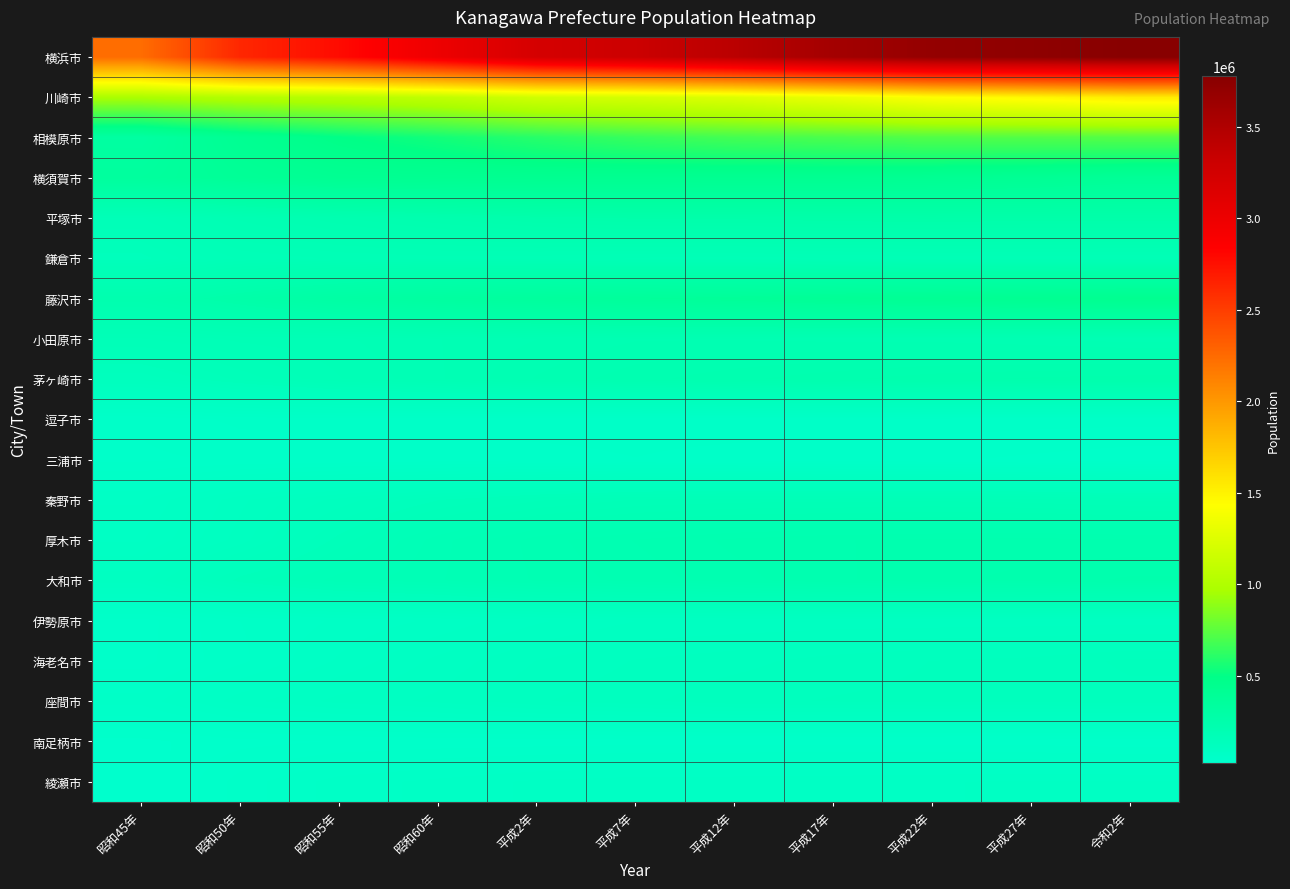

Reading left to right, extract all data points from this chart.

横浜市: 昭和45年=2238264	昭和50年=2621771	昭和55年=2773674	昭和60年=2992926	平成2年=3220331	平成7年=3307136	平成12年=3426651	平成17年=3579628	平成22年=3688773	平成27年=3724844	令和2年=3777491
川崎市: 昭和45年=973486	昭和50年=1014951	昭和55年=1040802	昭和60年=1088624	平成2年=1173603	平成7年=1202820	平成12年=1249905	平成17年=1327011	平成22年=1425512	平成27年=1475213	令和2年=1538262
相模原市: 昭和45年=317297	昭和50年=421991	昭和55年=494255	昭和60年=546517	平成2年=602436	平成7年=646513	平成12年=681150	平成17年=701630	平成22年=717544	平成27年=720780	令和2年=725493
横須賀市: 昭和45年=347576	昭和50年=389557	昭和55年=421107	昭和60年=427116	平成2年=433358	平成7年=432193	平成12年=428645	平成17年=426178	平成22年=418325	平成27年=406586	令和2年=388078
平塚市: 昭和45年=163671	昭和50年=195635	昭和55年=214293	昭和60年=229990	平成2年=245950	平成7年=253822	平成12年=254633	平成17年=258958	平成22年=260780	平成27年=258227	令和2年=258422
鎌倉市: 昭和45年=139249	昭和50年=165552	昭和55年=172629	昭和60年=175495	平成2年=174307	平成7年=170329	平成12年=167583	平成17年=171158	平成22年=174314	平成27年=173019	令和2年=172710
藤沢市: 昭和45年=228978	昭和50年=265975	昭和55年=300248	昭和60年=328387	平成2年=350330	平成7年=368651	平成12年=379185	平成17年=396014	平成22年=409657	平成27年=423894	令和2年=436905
小田原市: 昭和45年=163631	昭和50年=173519	昭和55年=177467	昭和60年=185941	平成2年=193417	平成7年=200103	平成12年=200173	平成17年=198741	平成22年=198327	平成27年=194086	令和2年=188856
茅ヶ崎市: 昭和45年=129621	昭和50年=152023	昭和55年=171016	昭和60年=185030	平成2年=201675	平成7年=212874	平成12年=220809	平成17年=228420	平成22年=235081	平成27年=239348	令和2年=242389
逗子市: 昭和45年=48242	昭和50年=56298	昭和55年=58479	昭和60年=57656	平成2年=56704	平成7年=56578	平成12年=57281	平成17年=58033	平成22年=58302	平成27年=57425	令和2年=57060
三浦市: 昭和45年=45532	昭和50年=47888	昭和55年=48687	昭和60年=50471	平成2年=52440	平成7年=54152	平成12年=52253	平成17年=49861	平成22年=48352	平成27年=45289	令和2年=42069
秦野市: 昭和45年=75226	昭和50年=103663	昭和55年=123133	昭和60年=141803	平成2年=155620	平成7年=164722	平成12年=168142	平成17年=168317	平成22年=170145	平成27年=167378	令和2年=162439
厚木市: 昭和45年=82888	昭和50年=108955	昭和55年=145392	昭和60年=175600	平成2年=197283	平成7年=208627	平成12年=217369	平成17年=222403	平成22年=224420	平成27年=225714	令和2年=223705
大和市: 昭和45年=102760	昭和50年=145881	昭和55年=167935	昭和60年=177669	平成2年=194866	平成7年=203933	平成12年=212761	平成17年=221220	平成22年=228186	平成27年=232922	令和2年=239169
伊勢原市: 昭和45年=43751	昭和50年=61616	昭和55年=70052	昭和60年=77766	平成2年=89567	平成7年=98123	平成12年=99544	平成17年=100579	平成22年=101039	平成27年=101514	令和2年=101780
海老名市: 昭和45年=44492	昭和50年=59783	昭和55年=77498	昭和60年=93159	平成2年=105822	平成7年=113430	平成12年=117519	平成17年=123764	平成22年=127707	平成27年=130190	令和2年=136516
座間市: 昭和45年=56727	昭和50年=80562	昭和55年=93503	昭和60年=100000	平成2年=112102	平成7年=118159	平成12年=125694	平成17年=128174	平成22年=129436	平成27年=128737	令和2年=132325
南足柄市: 昭和45年=30237	昭和50年=36928	昭和55年=39919	昭和60年=41706	平成2年=42600	平成7年=43596	平成12年=44156	平成17年=44134	平成22年=44020	平成27年=43306	令和2年=40841
綾瀬市: 昭和45年=24960	昭和50年=50367	昭和55年=65078	昭和60年=71152	平成2年=77926	平成7年=80680	平成12年=81019	平成17年=81767	平成22年=83167	平成27年=84460	令和2年=83913